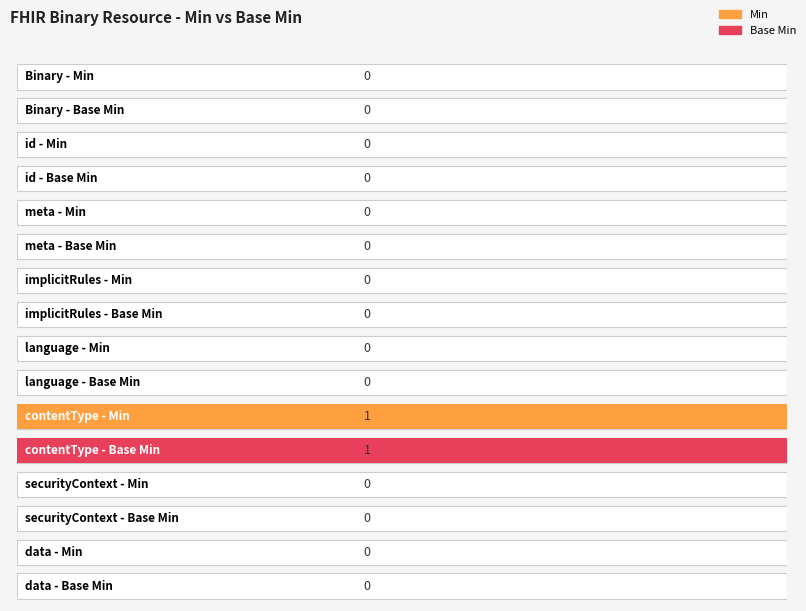

Count the number of categories in the chart.

8